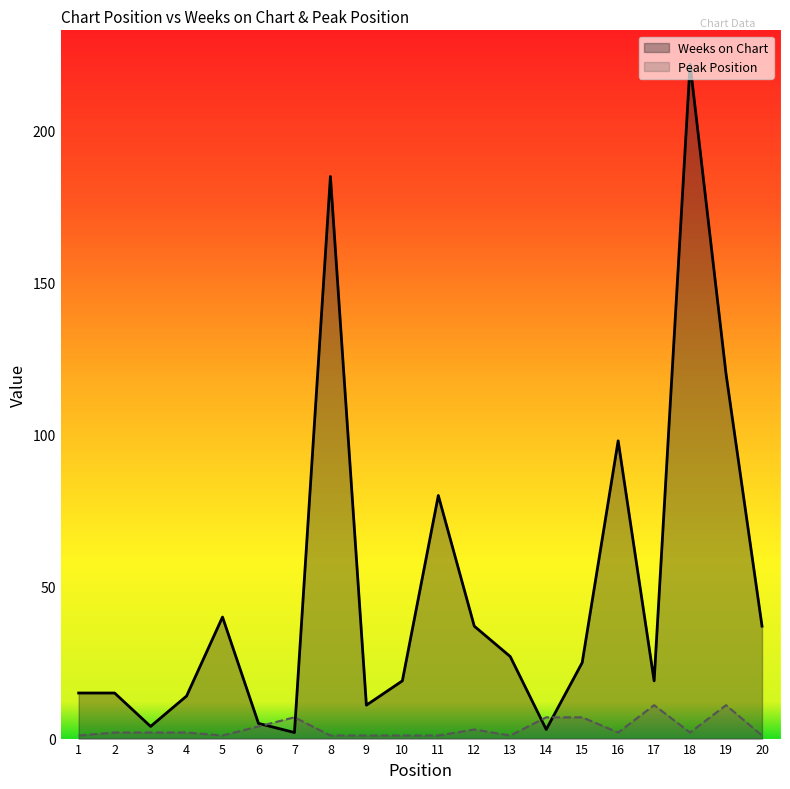

Reading left to right, transcribe all the data shown in this chart.

Weeks on Chart: 15	15	4	14	40	5	2	185	11	19	80	37	27	3	25	98	19	222	120	37
Peak Position: 1	2	2	2	1	4	7	1	1	1	1	3	1	7	7	2	11	2	11	1